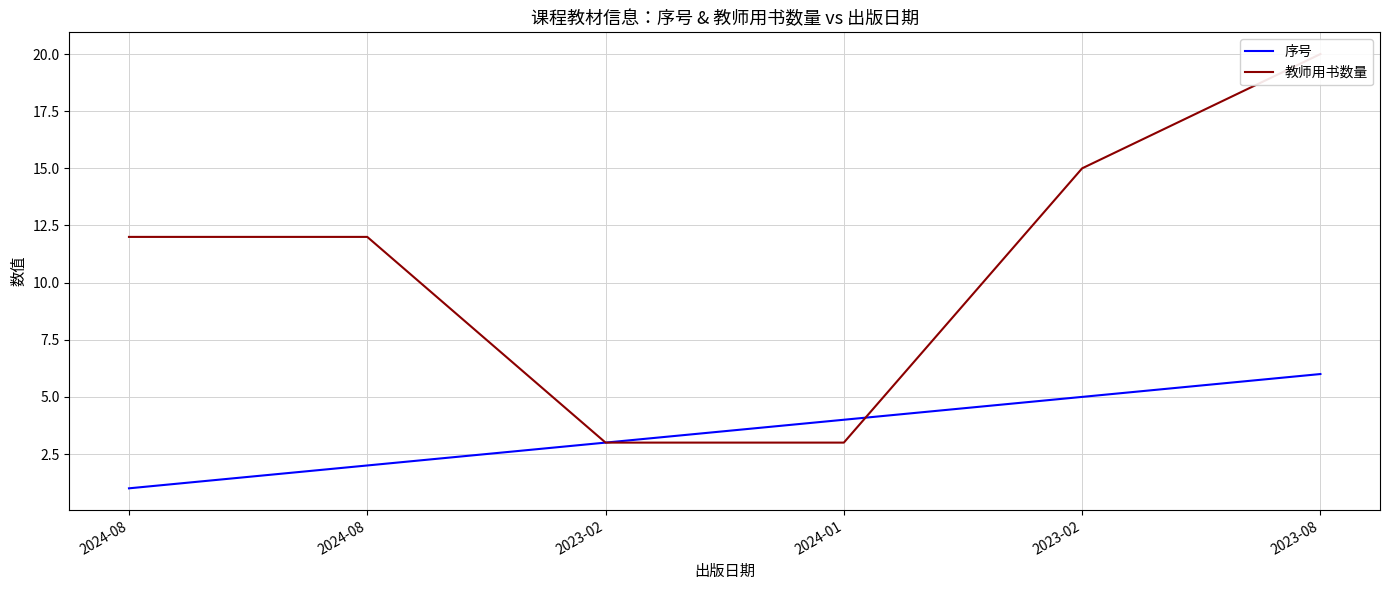

Is the value of 教师用书数量 at 2023-02 greater than the value of 序号 at 2023-02?

No